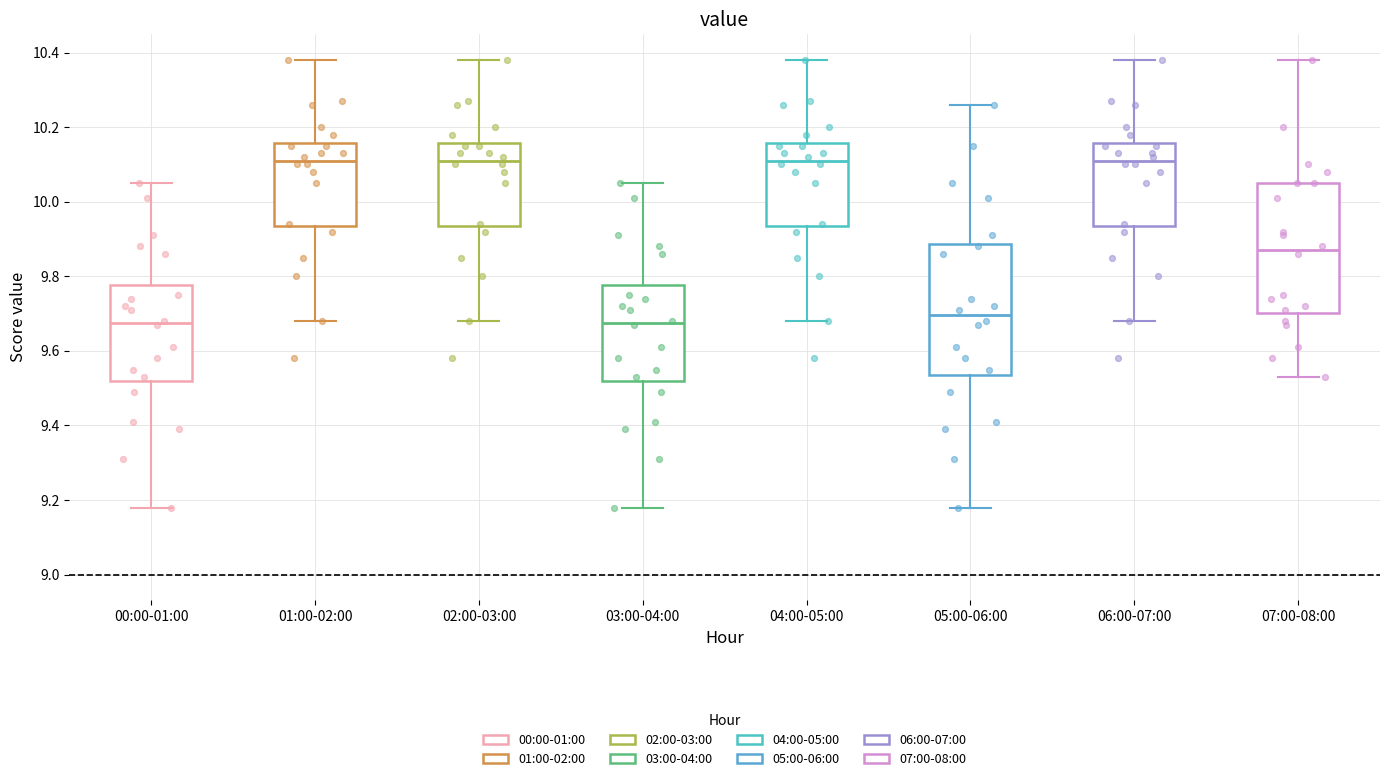

Where is the upper edge of the box for 02:00-03:00 on the y-axis? The values are not printed on the chart, so give them approximately, as read against the axis.

10.16